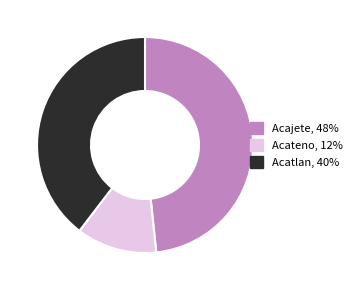

Rank the categories by value from lowest to highest.

Acateno, Acatlan, Acajete